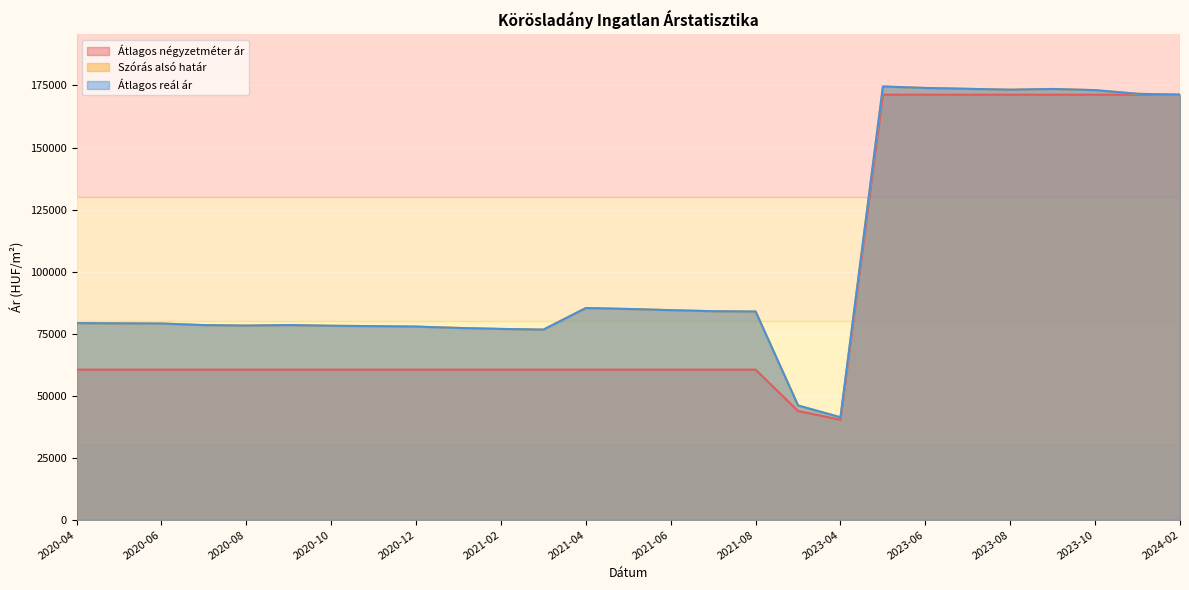

What is the smallest value displayed?

40350